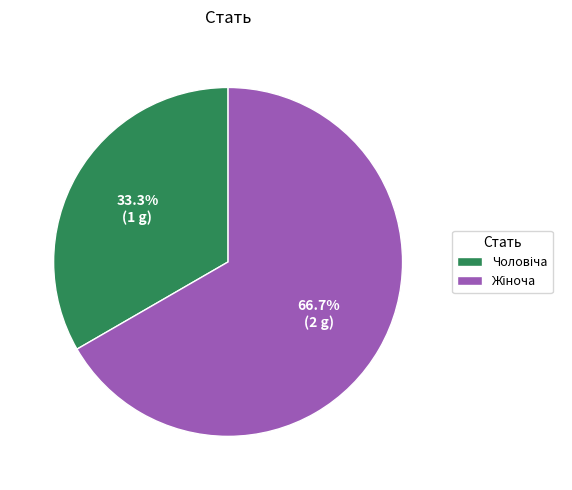

Does any single category account for the majority?

Yes